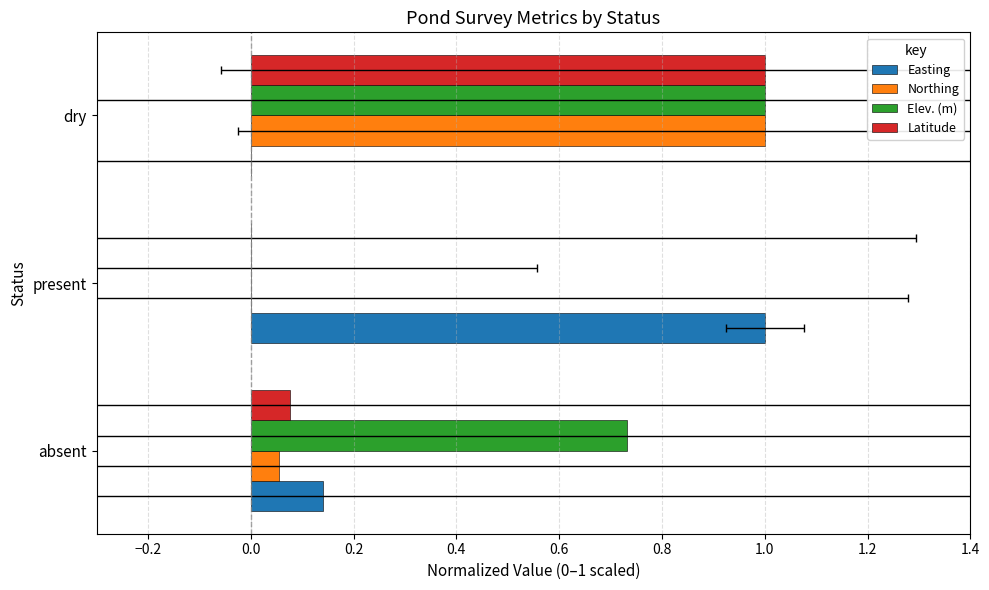

Are the bars horizontal?

Yes